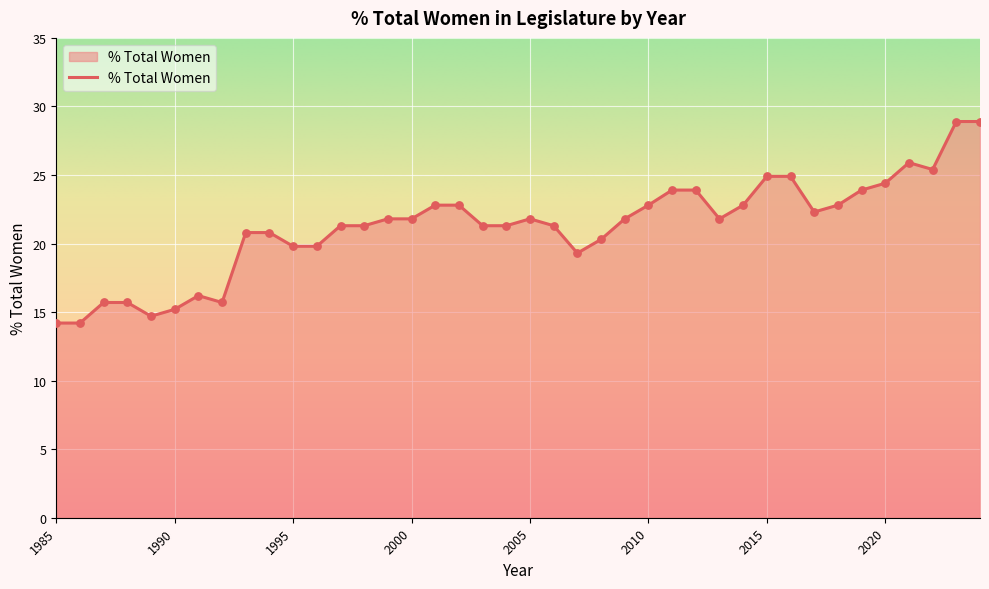

What is the greatest value displayed?

28.9